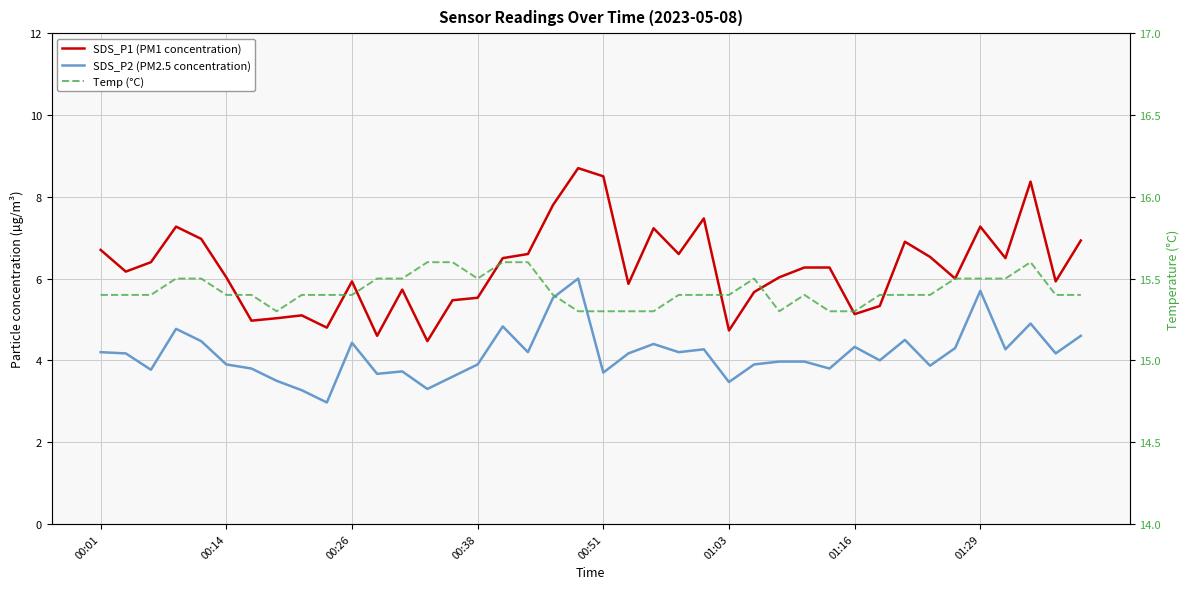

Between 00:38 and 01:03, which series saw the biggest shift?

SDS_P1 (PM1 concentration)